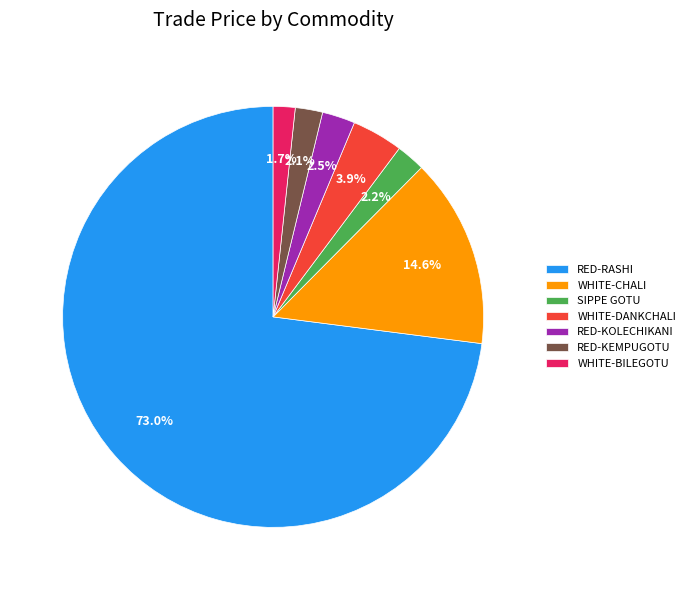

Which slice is the largest?

RED-RASHI